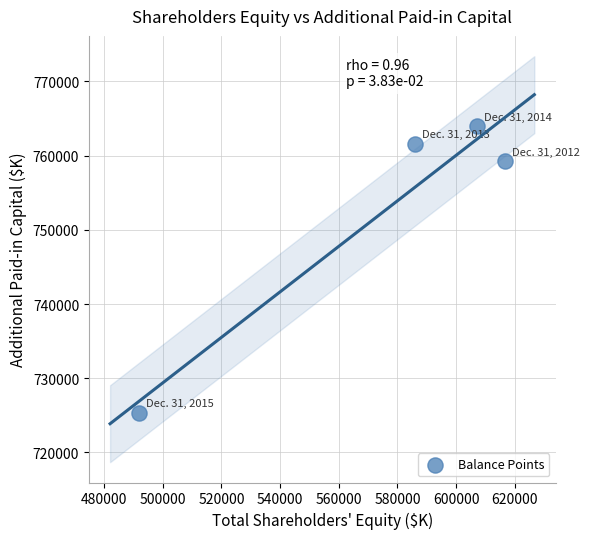

What is the average X value?

575478